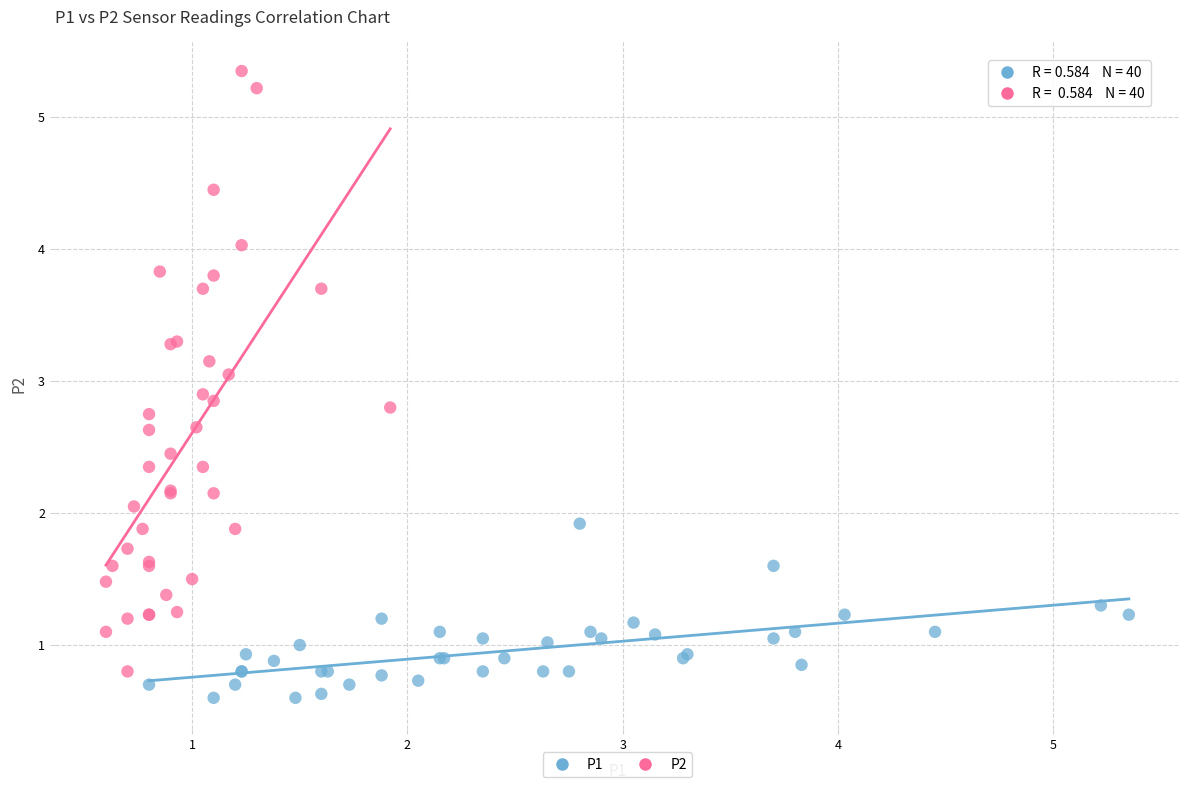

Which series reaches the minimum Y coordinate?

P1